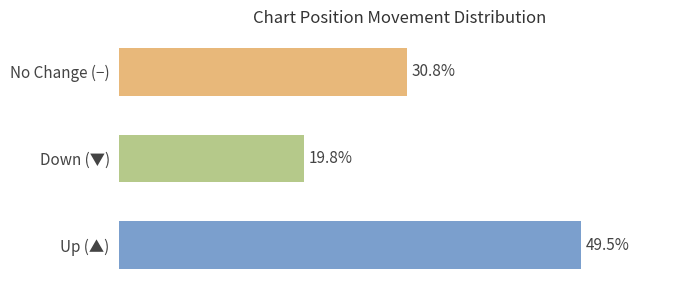

Which has a higher value, No Change (−) or Up (▲)?

Up (▲)